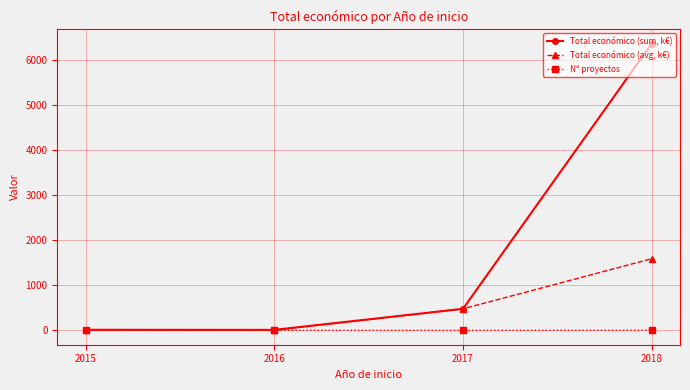

In Total económico (avg, k€), how many points are lower than both neighbors (excluding endpoints)?

1